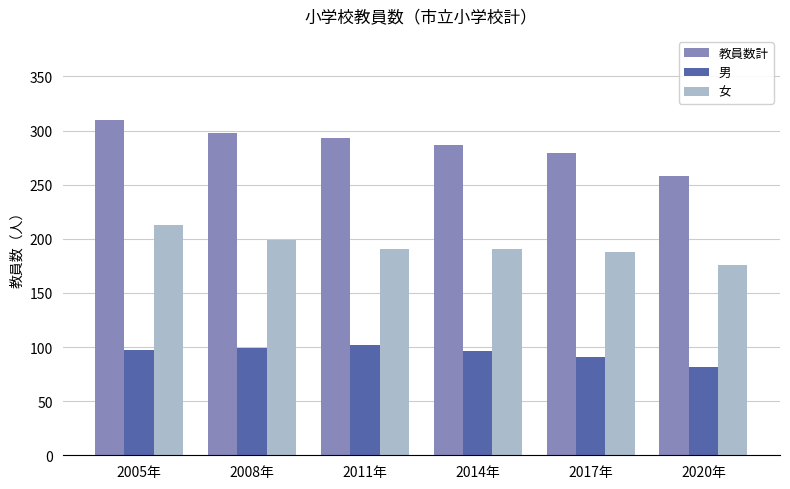

The value of 男 at 2014年 is 96. True or false?

True